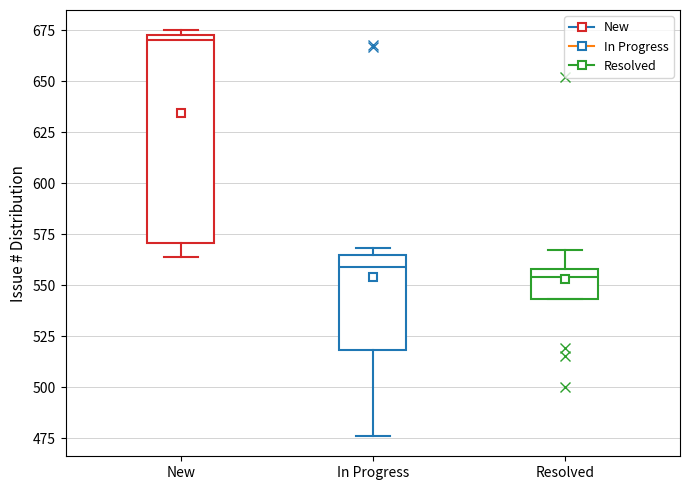

Comparing the boxes themselves (not the whiskers), which one is the tallest?

New